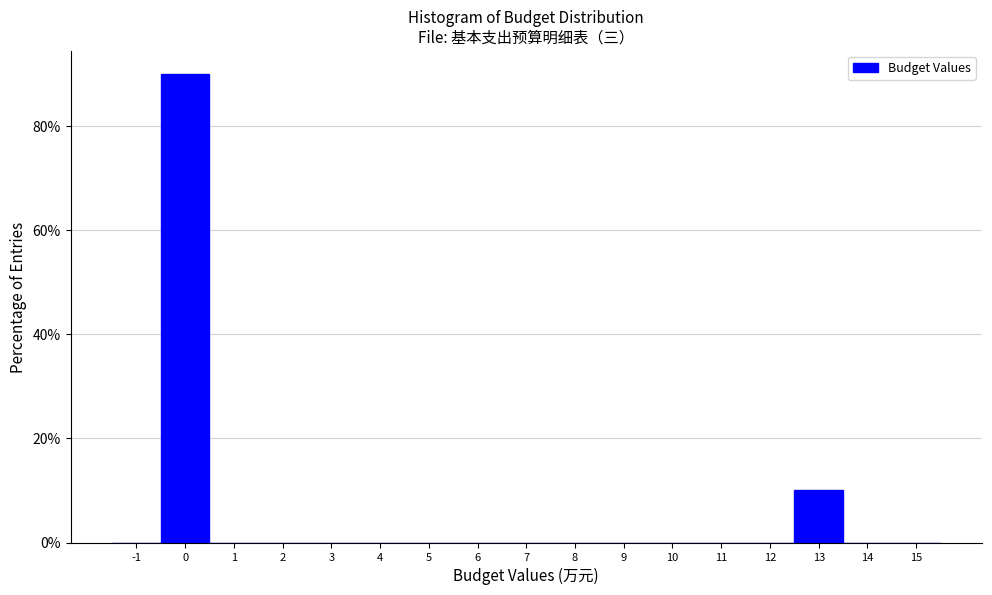

Reading right to left, what are all the values shown in this chart?

15=0	14=0	13=10	12=0	11=0	10=0	9=0	8=0	7=0	6=0	5=0	4=0	3=0	2=0	1=0	0=90	-1=0